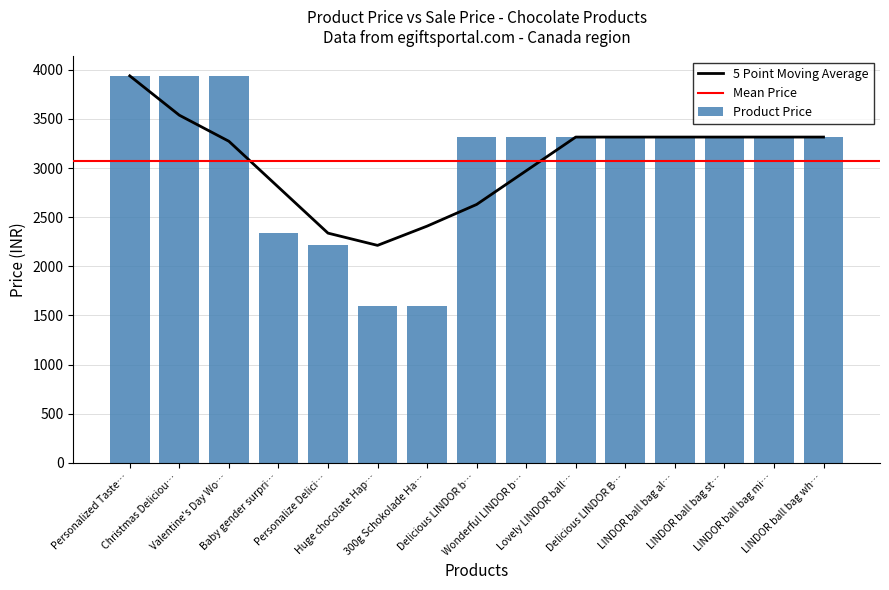

What is the maximum value shown in the chart?

3938